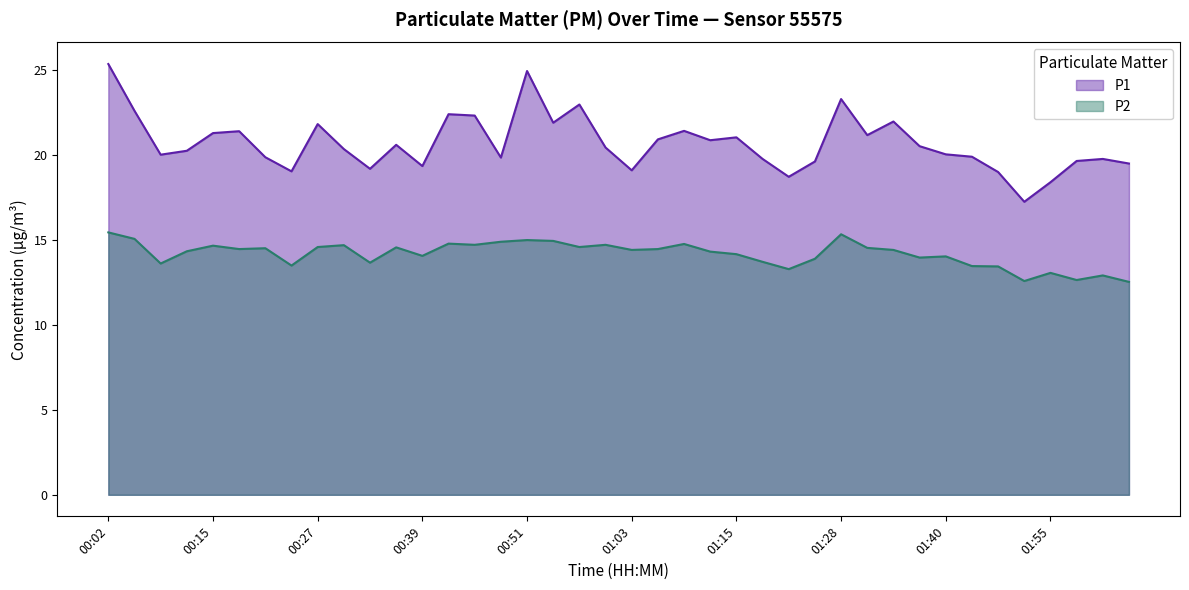

True or false: P2 and P1 intersect in this chart.

False